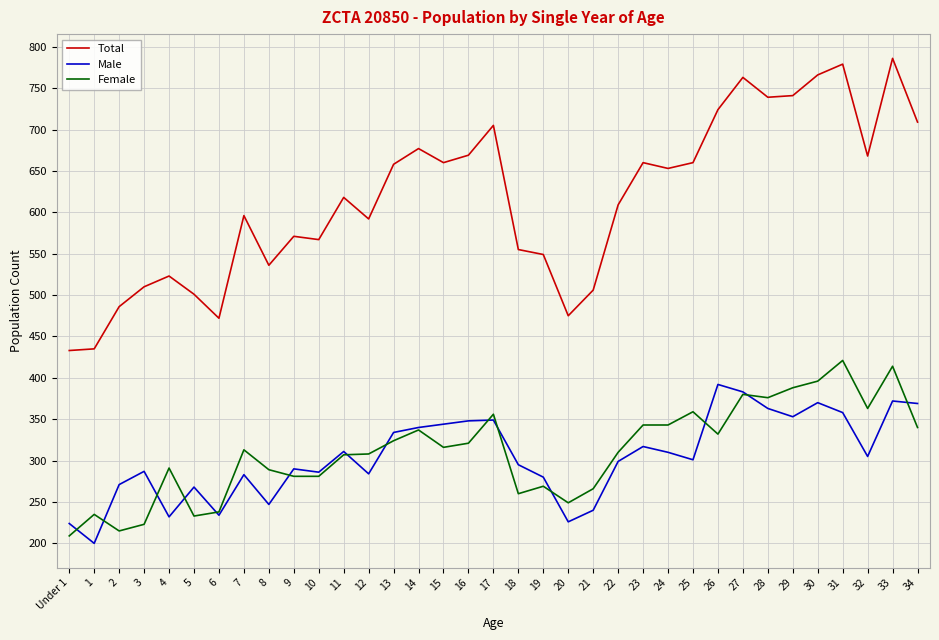

What position from the left is 23?

24